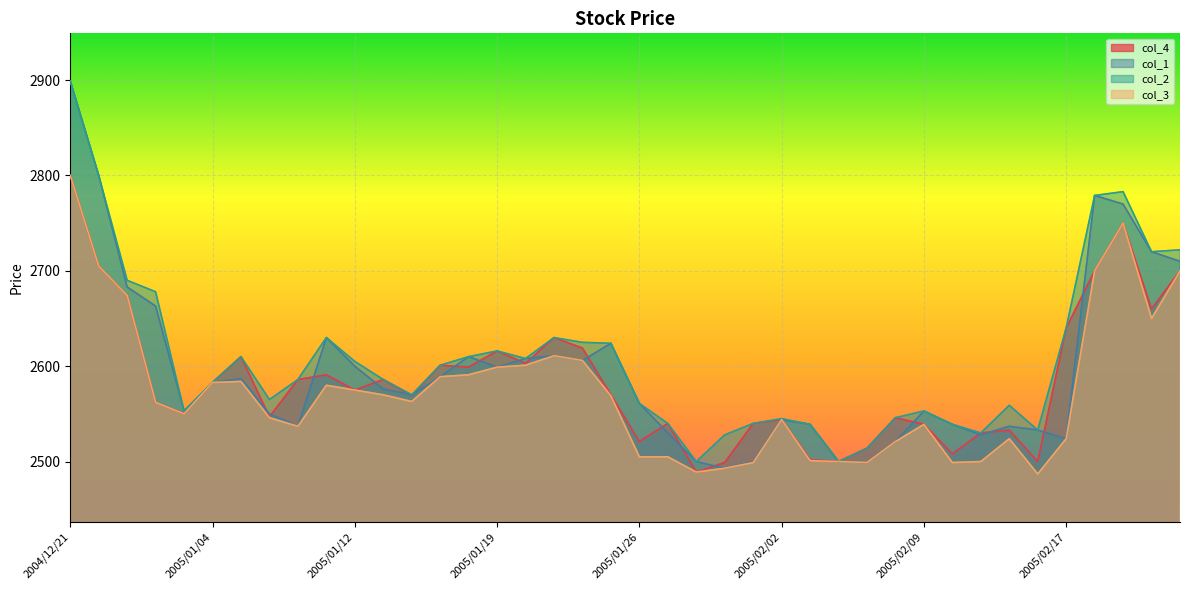

What is the total value across all series at 2005/01/05?

10391